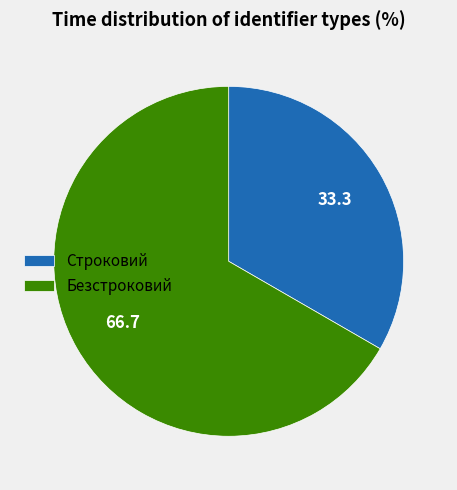

What is the smallest slice in the pie chart?

Строковий